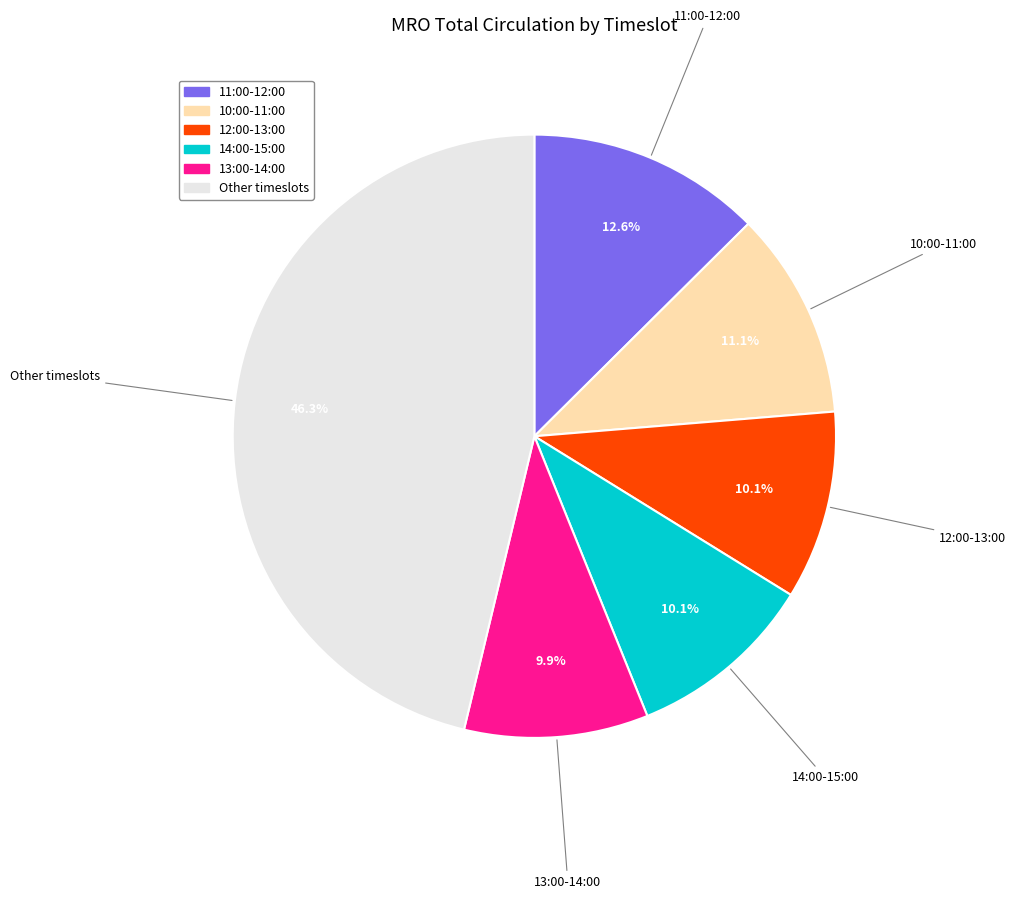

Is there any slice that represents more than half of the pie?

No